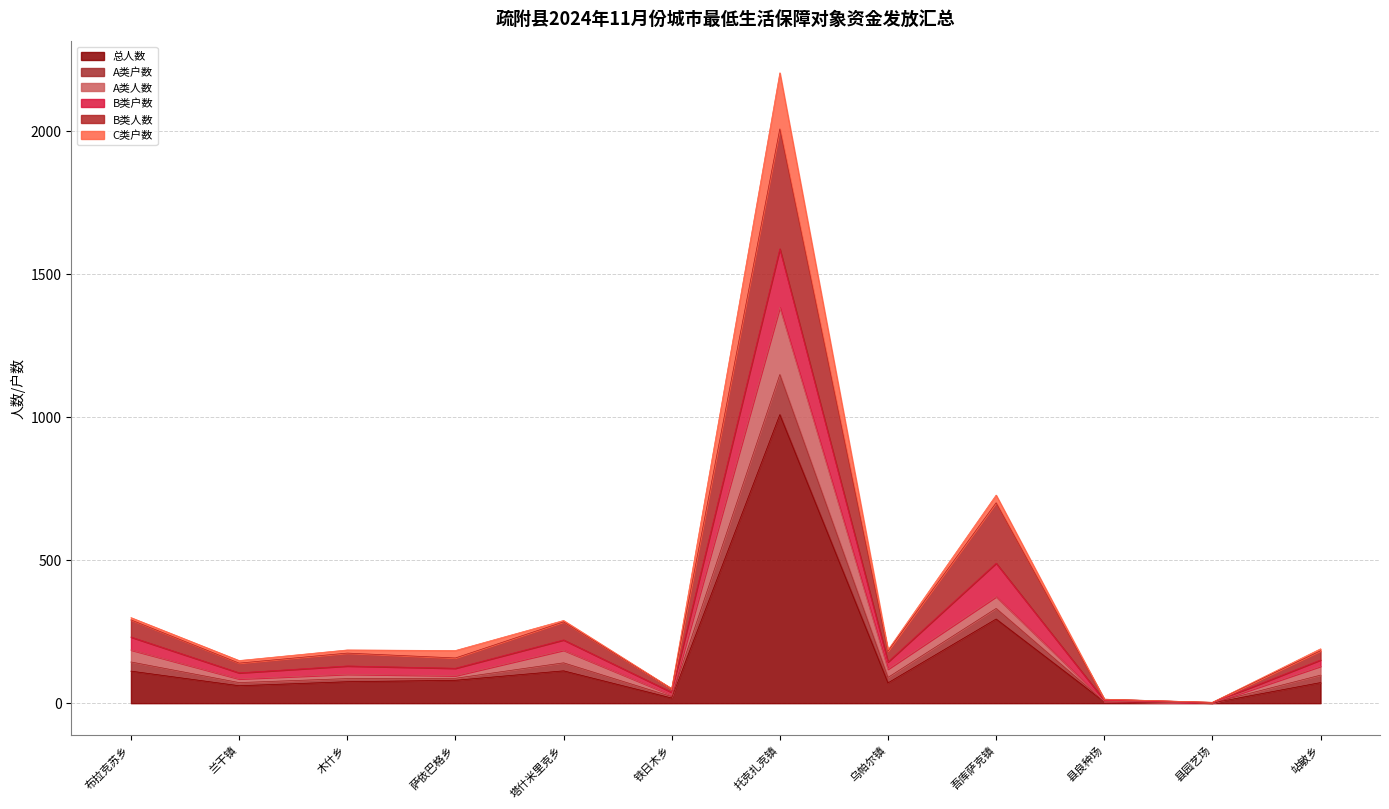

What is the lowest value of the A类户数 series?

1